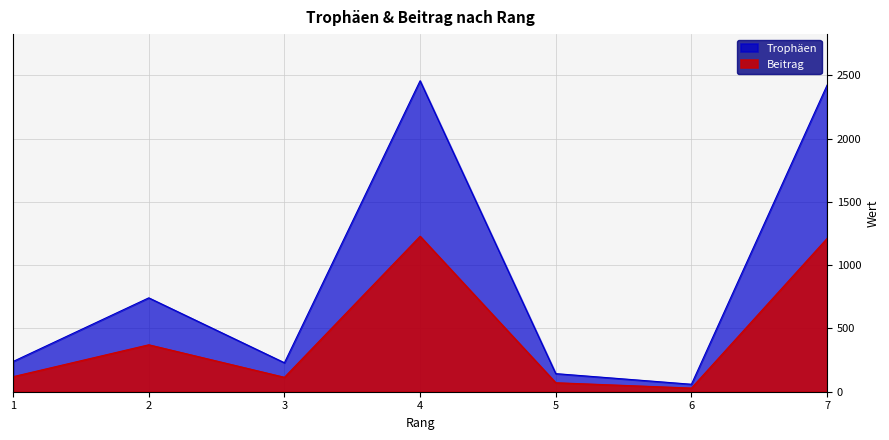

What is the spread (max minus min) of values at 6?

30